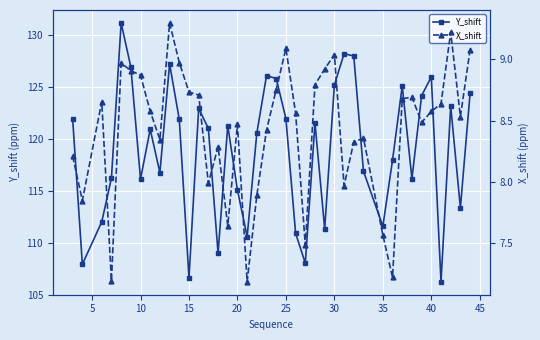

The value of Y_shift at 20 is 32.9. True or false?

False